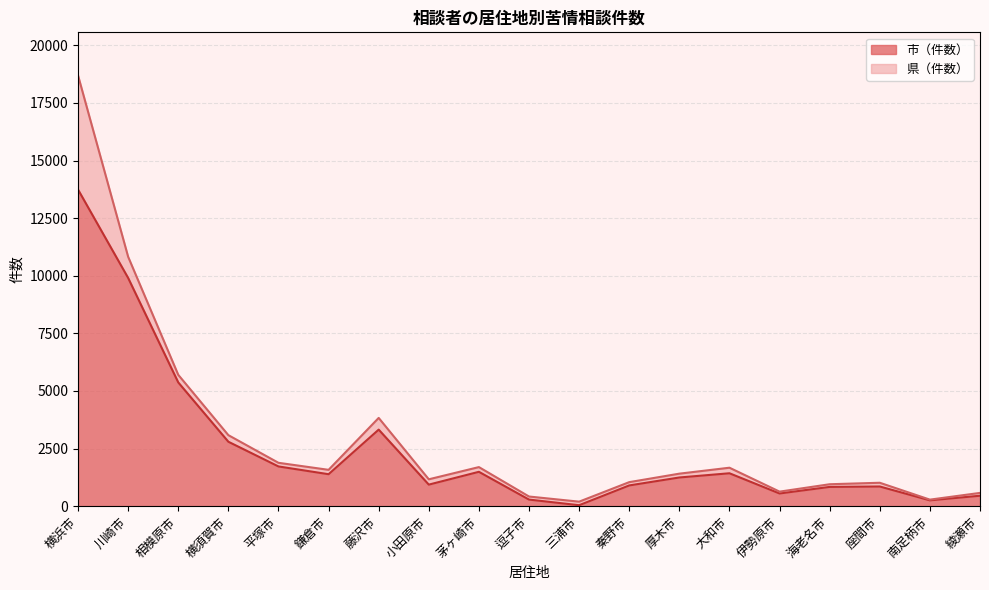

The value at 鎌倉市 is 1387. True or false?

True